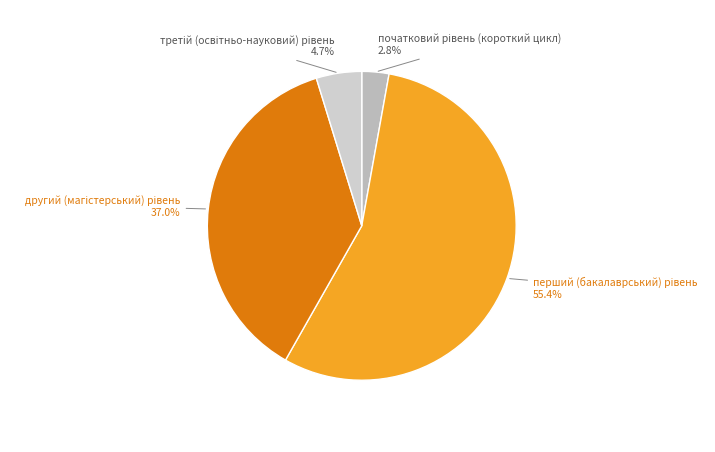

Does any single category account for the majority?

Yes